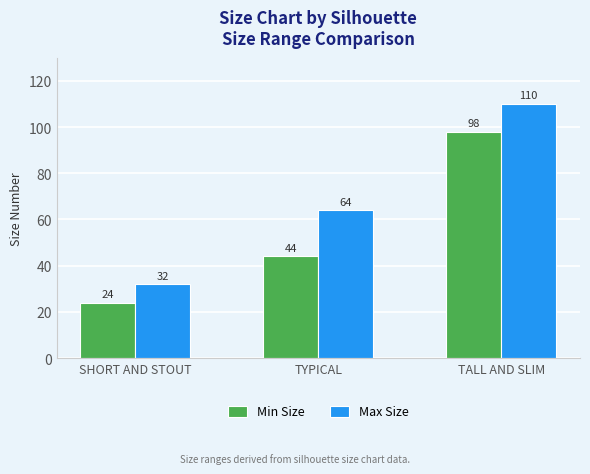

Is the value of Max Size at TALL AND SLIM greater than the value of Min Size at TALL AND SLIM?

Yes